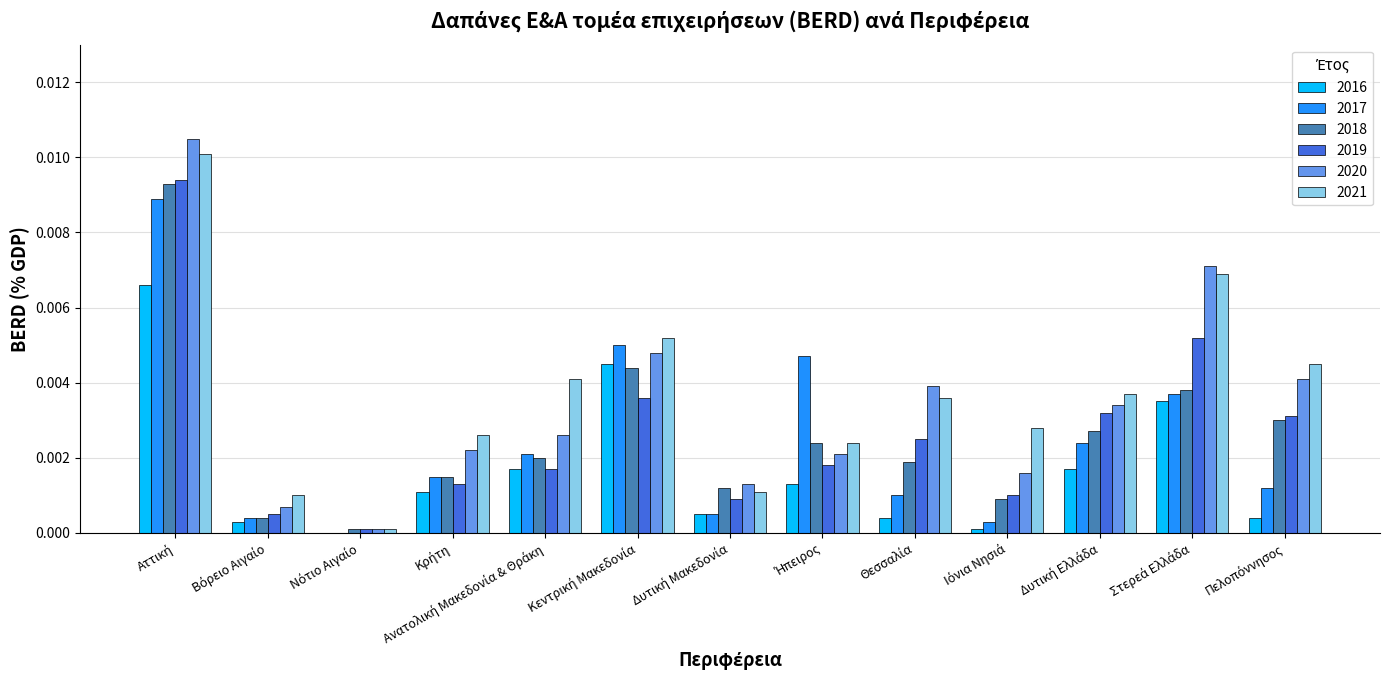

Which series changed the most between Βόρειο Αιγαίο and Θεσσαλία?

2020